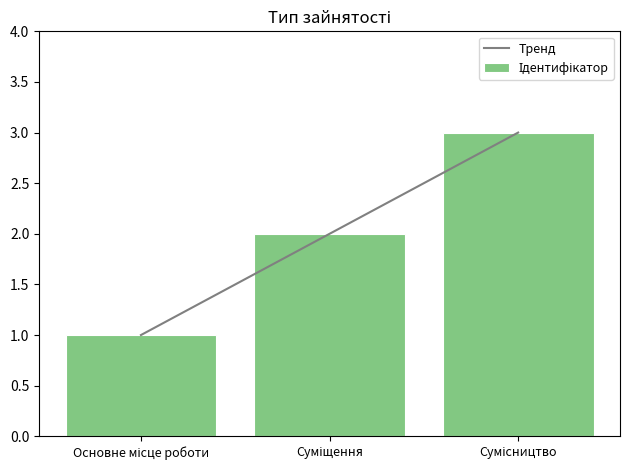

Rank the series at Сумісництво from lowest to highest value.

Тренд, Ідентифікатор